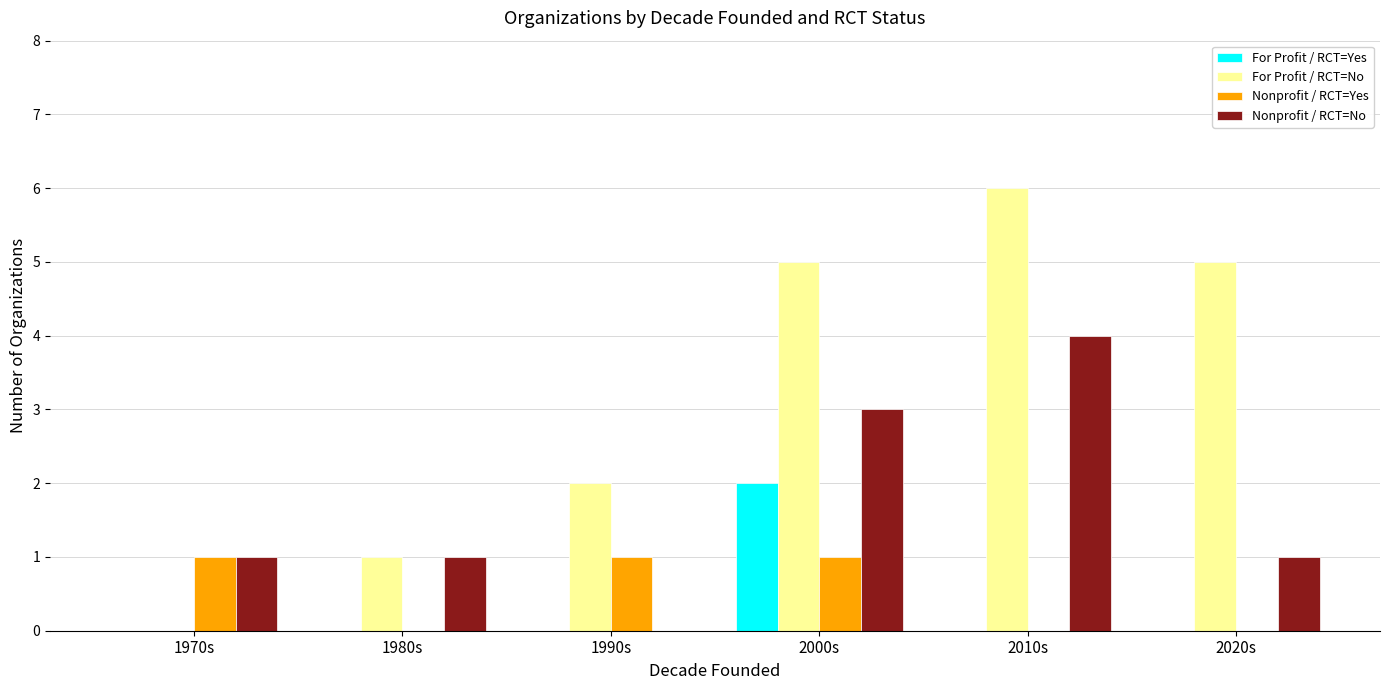

What is the total value across all series at 1990s?

3